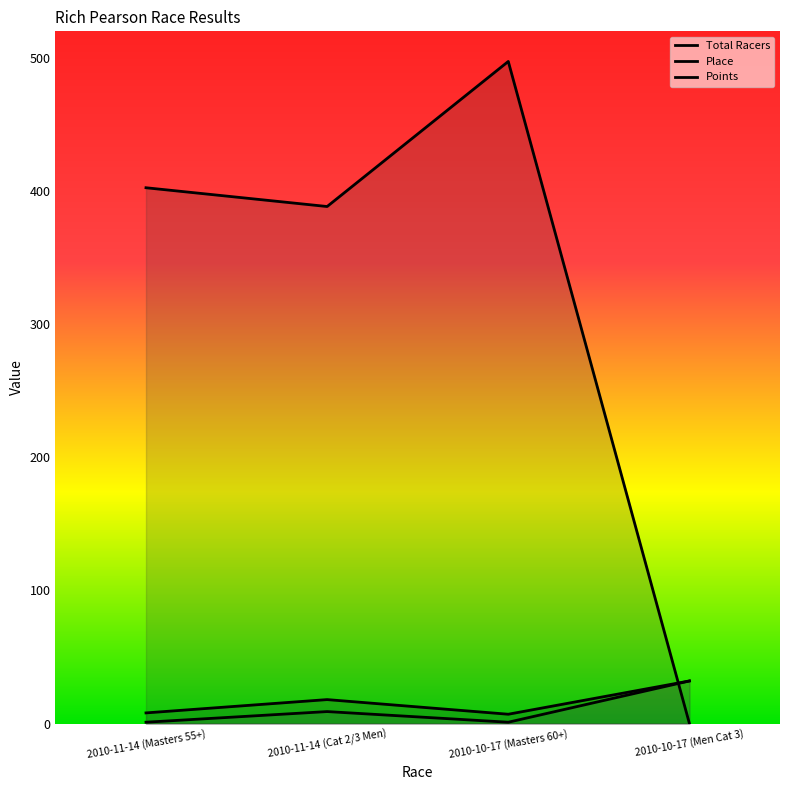

Reading left to right, extract all data points from this chart.

Total Racers: 2010-11-14 (Masters 55+)=8.0	2010-11-14 (Cat 2/3 Men)=18.0	2010-10-17 (Masters 60+)=7.0	2010-10-17 (Men Cat 3)=32.0
Place: 2010-11-14 (Masters 55+)=1.0	2010-11-14 (Cat 2/3 Men)=9.0	2010-10-17 (Masters 60+)=1.0	2010-10-17 (Men Cat 3)=32.0
Points: 2010-11-14 (Masters 55+)=402.5	2010-11-14 (Cat 2/3 Men)=388.4	2010-10-17 (Masters 60+)=497.4	2010-10-17 (Men Cat 3)=0.0